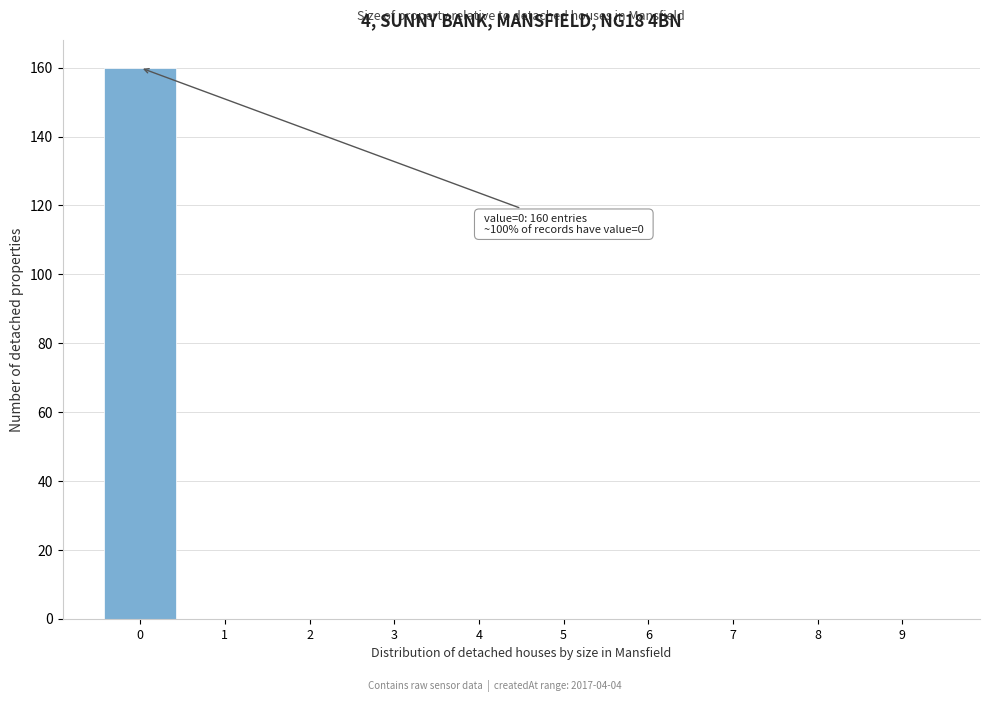

Reading left to right, what are all the values shown in this chart?

0=160	1=0	2=0	3=0	4=0	5=0	6=0	7=0	8=0	9=0